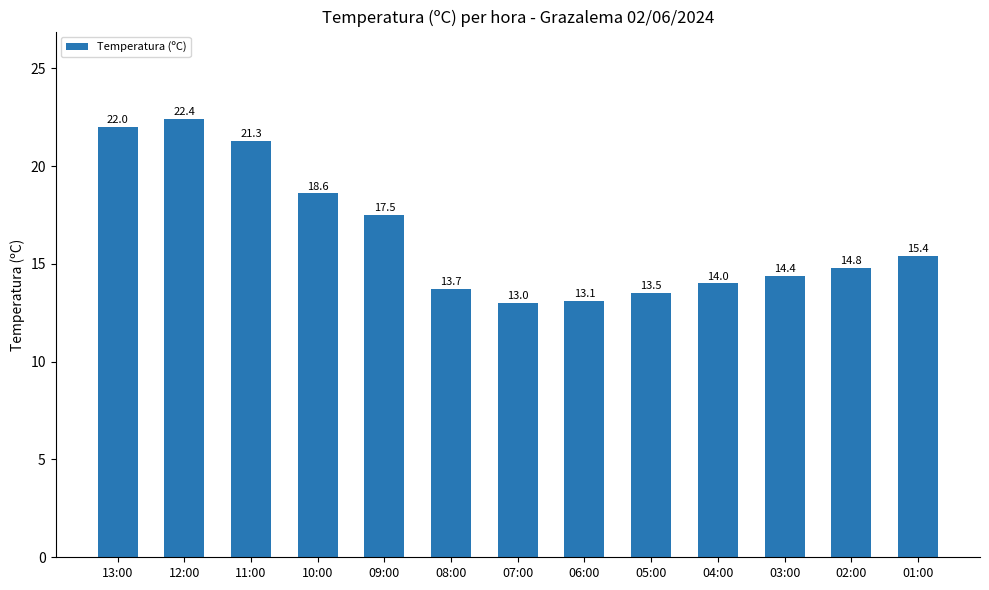

How many data points does each series have?

13